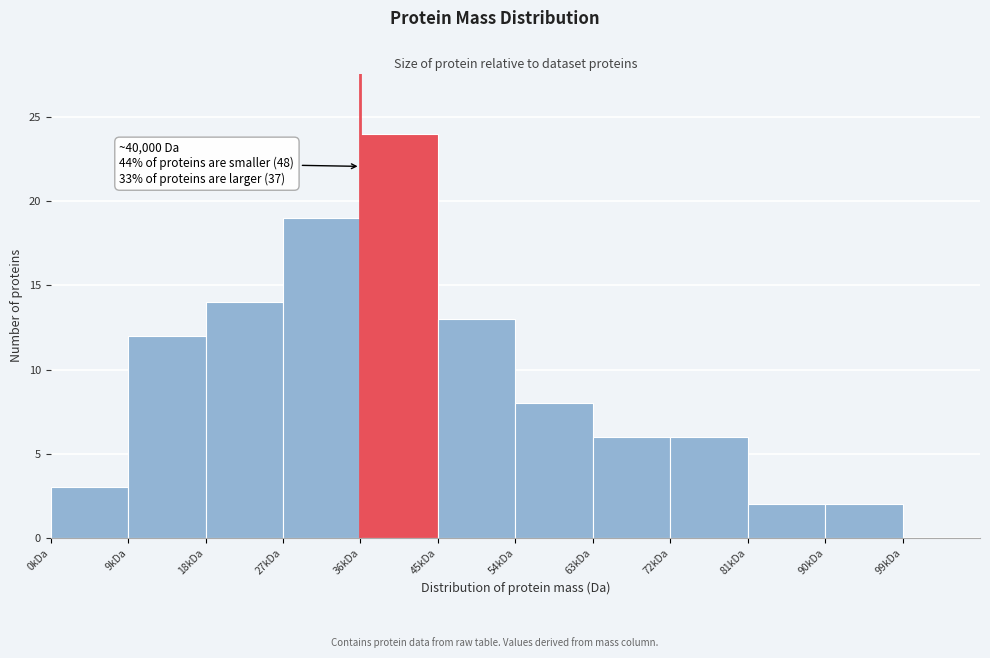

Reading left to right, what are all the values shown in this chart?

0kDa=3	9kDa=12	18kDa=14	27kDa=19	36kDa=24	45kDa=13	54kDa=8	63kDa=6	72kDa=6	81kDa=2	90kDa=2	99kDa=0